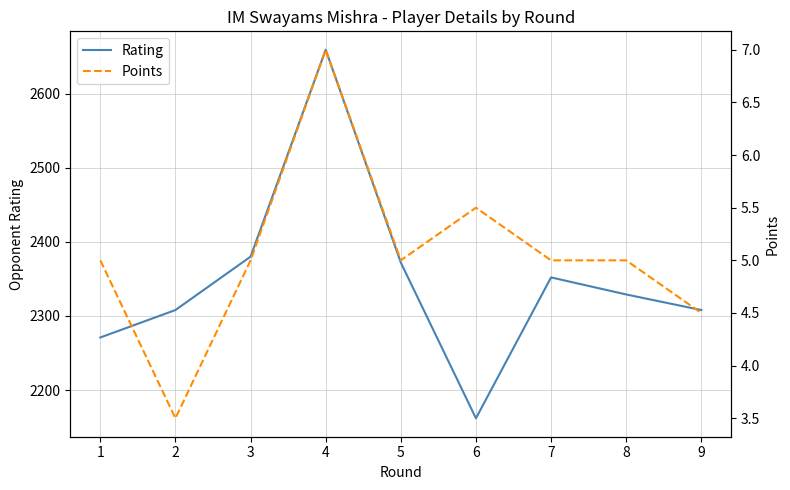

How many data points in Points are above 5?

2